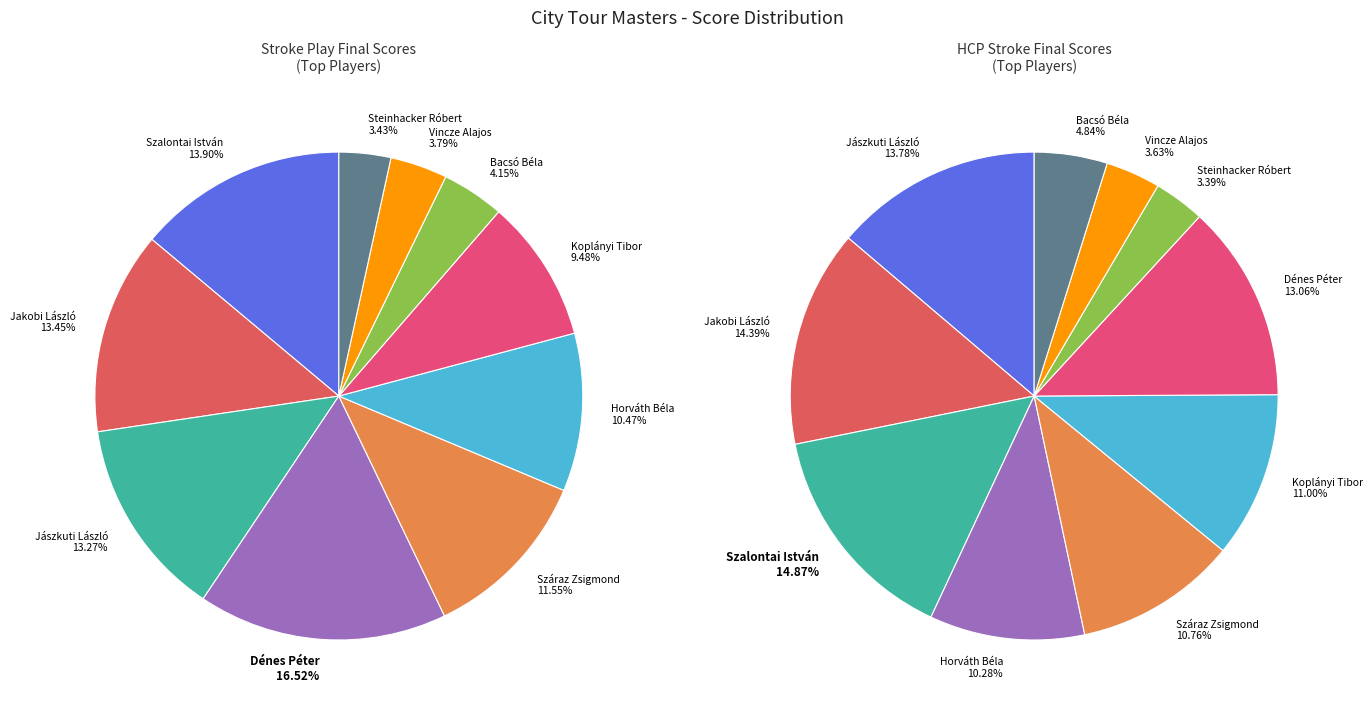

How many slices are in this pie chart?

10